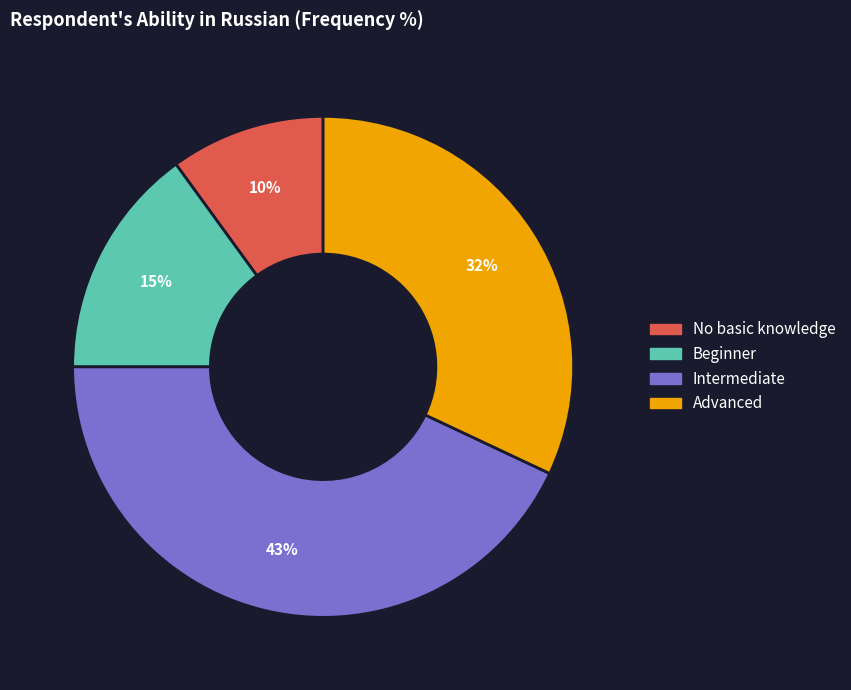

Which slice is the smallest?

No basic knowledge